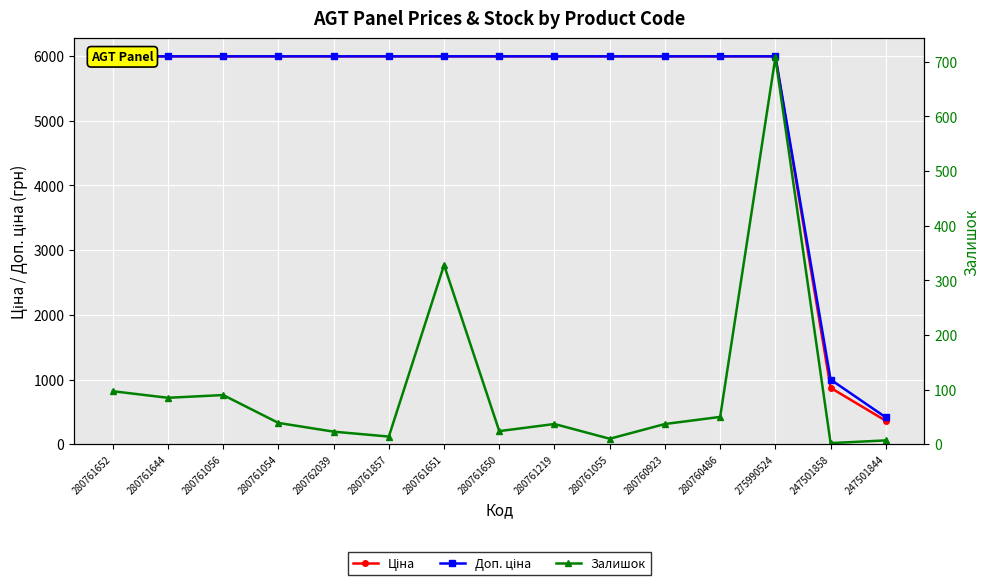

What is the label of the 1st point from the right?

247501844